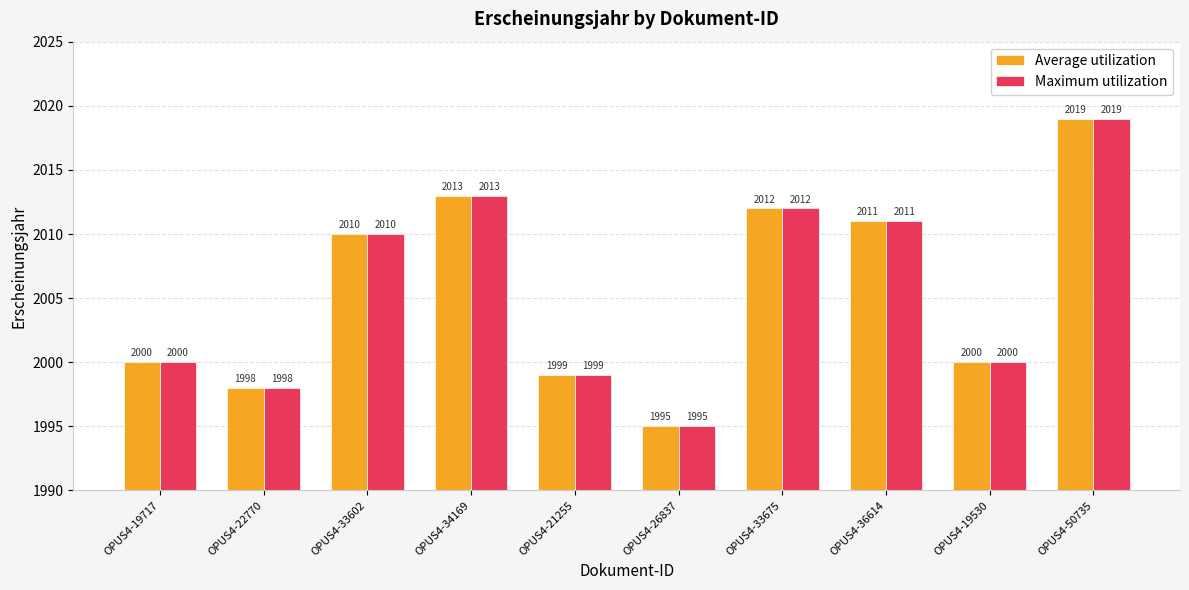

How many data points in Average utilization are less than 2010?

5